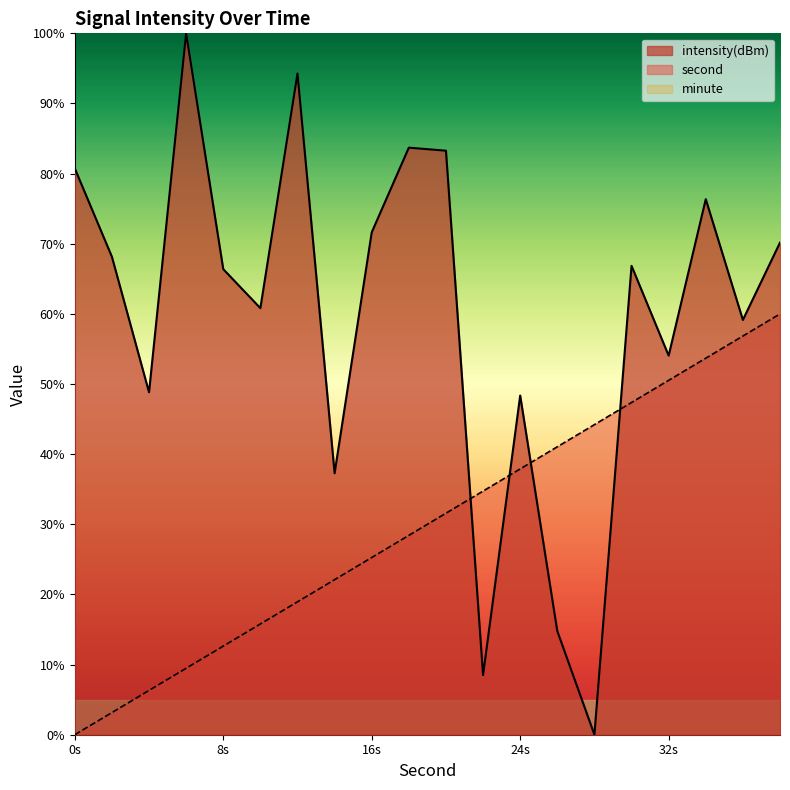

How many intersections are there between intensity(dBm) and second?

4